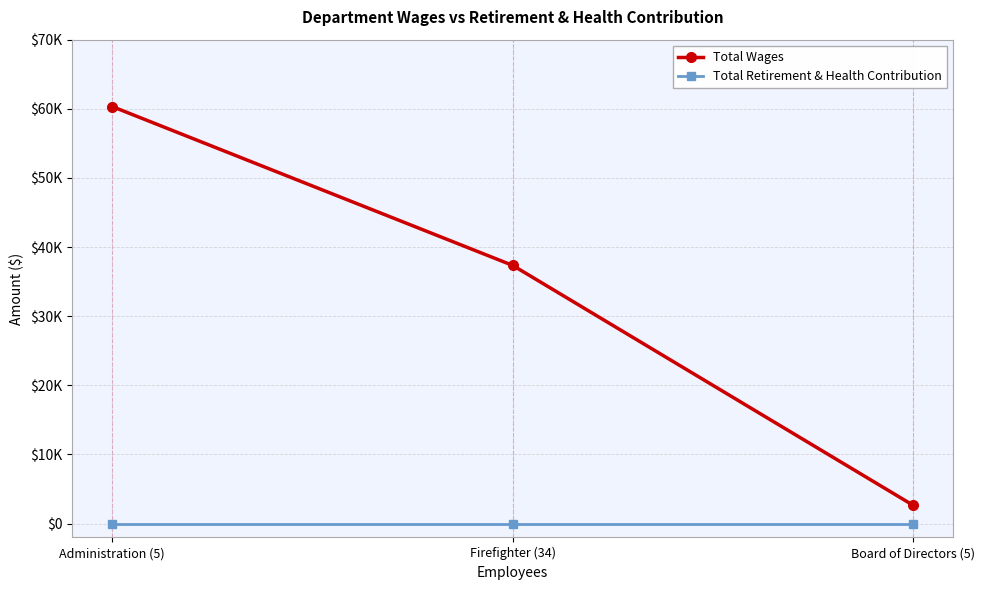

At Board of Directors (5), list the series in order from largest to smallest.

Total Wages, Total Retirement & Health Contribution